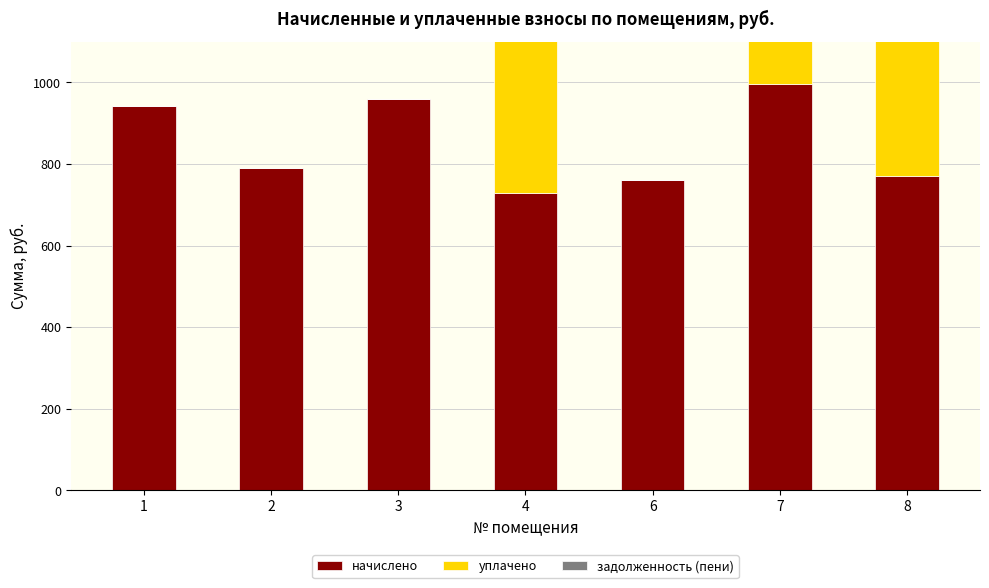

At which label is начислено closest to 861?

2